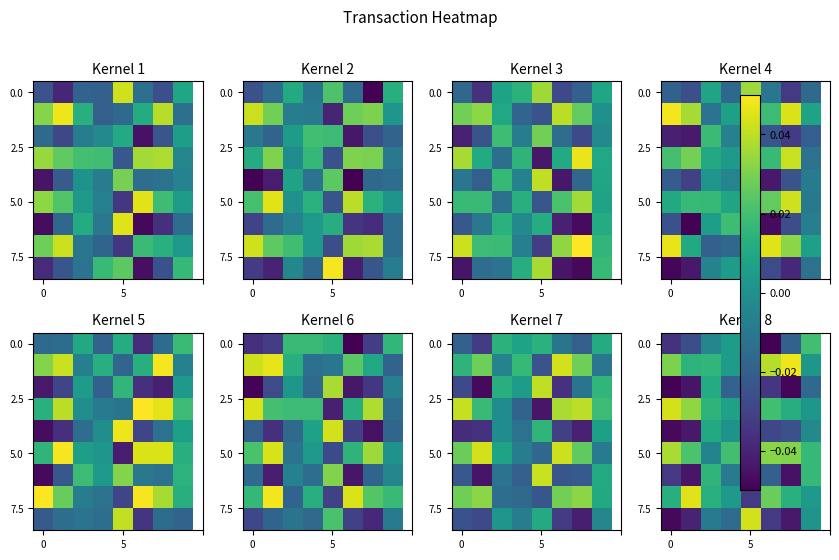

At how many categories does at least one series exceed 0?

8